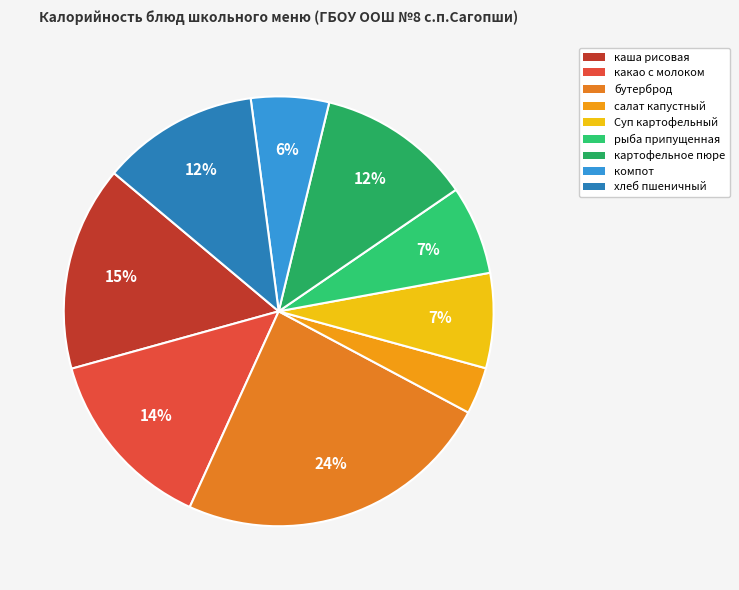

What is the total percentage of Суп картофельный and салат капустный?

10.7%